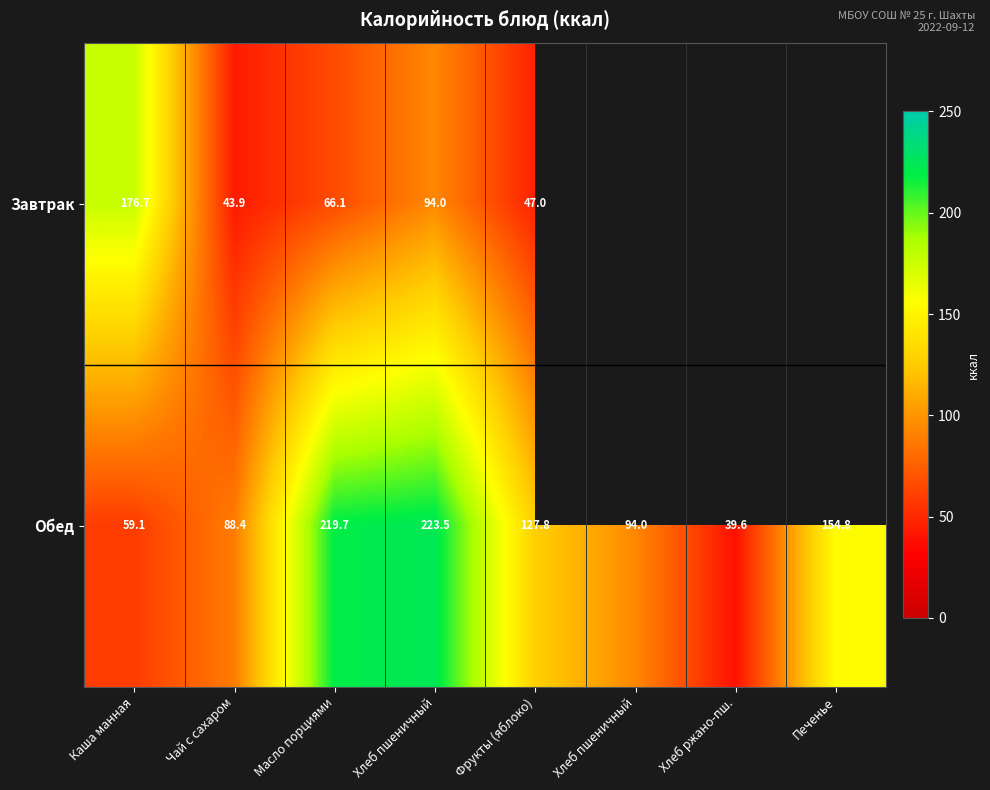

What is the difference between the maximum and minimum values in the Завтрак series?

132.8